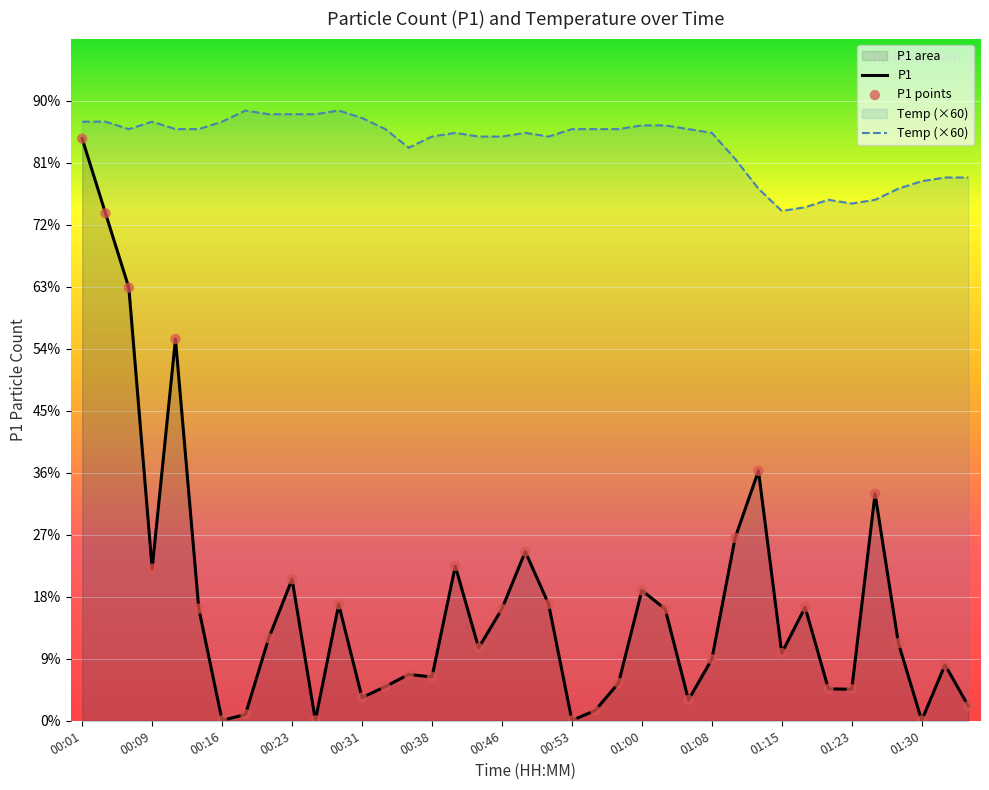

What is the total value across all series at 00:16?

967.2